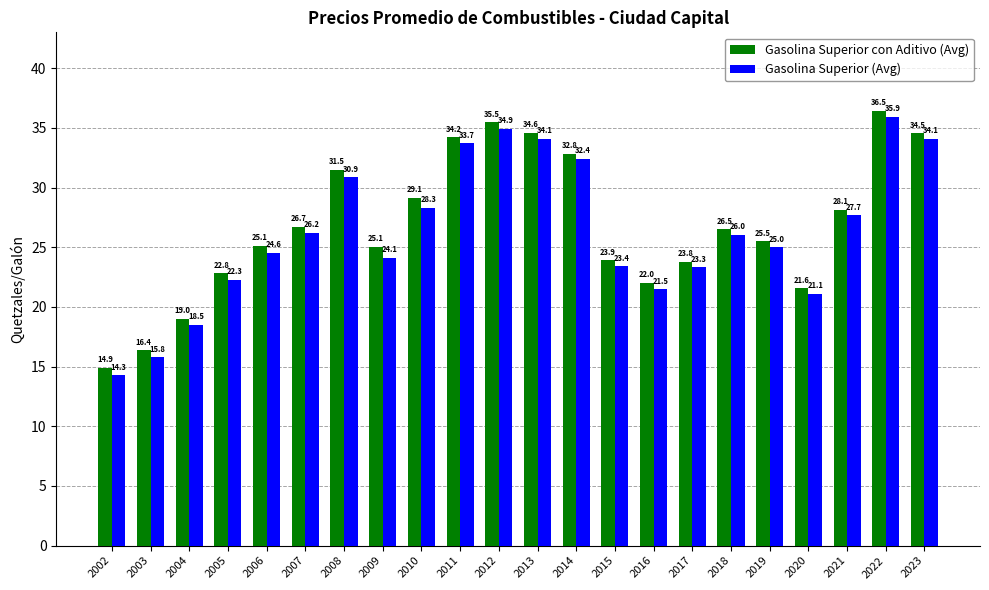

Is the value of Gasolina Superior (Avg) at 2003 greater than the value of Gasolina Superior con Aditivo (Avg) at 2013?

No